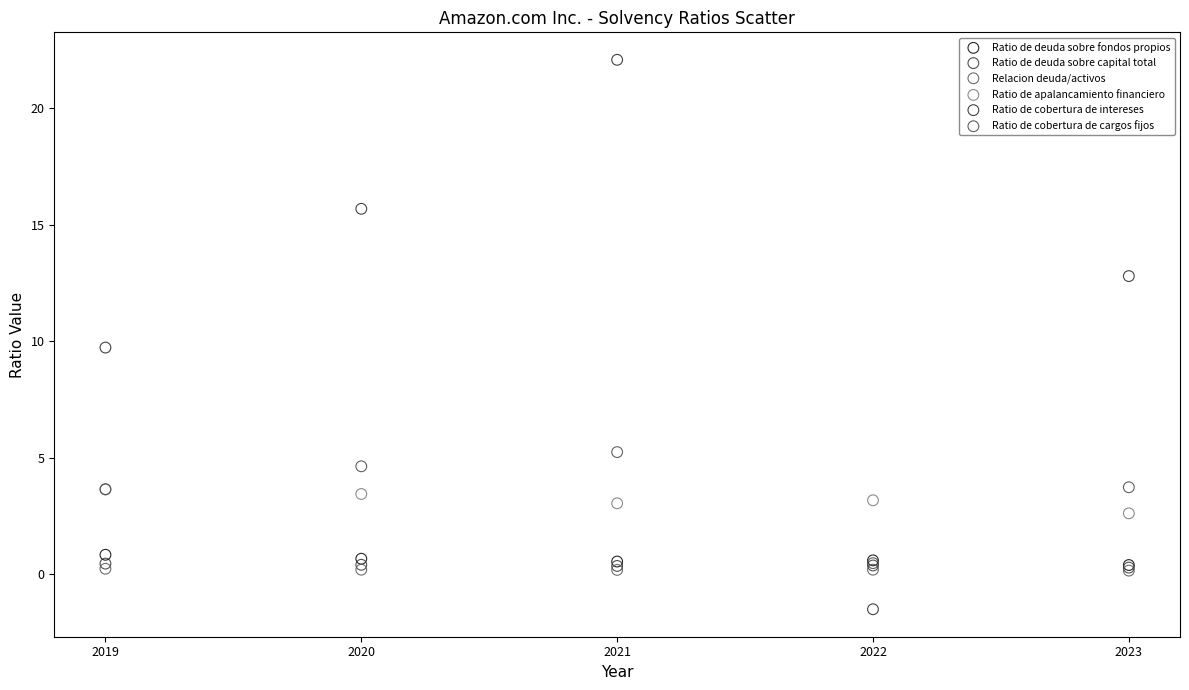

Which series reaches the minimum Y coordinate?

Ratio de cobertura de intereses